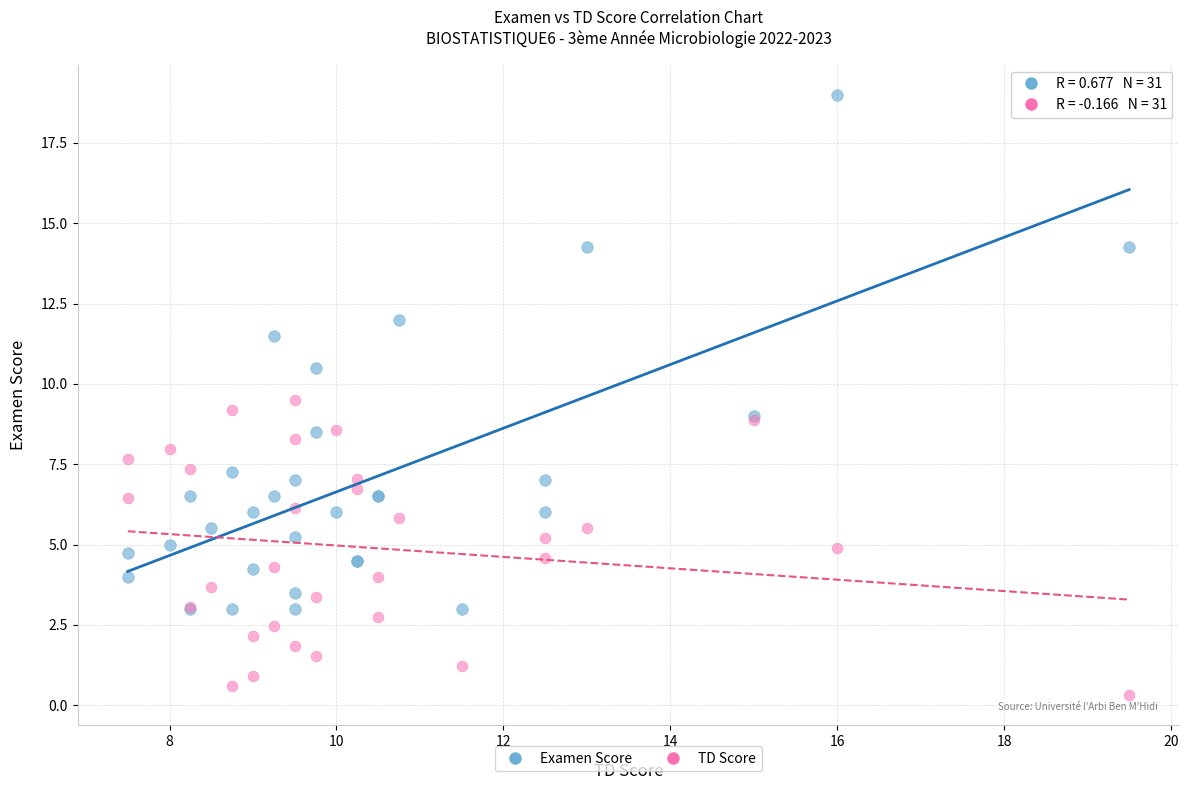

Which series reaches the minimum Y coordinate?

TD Score